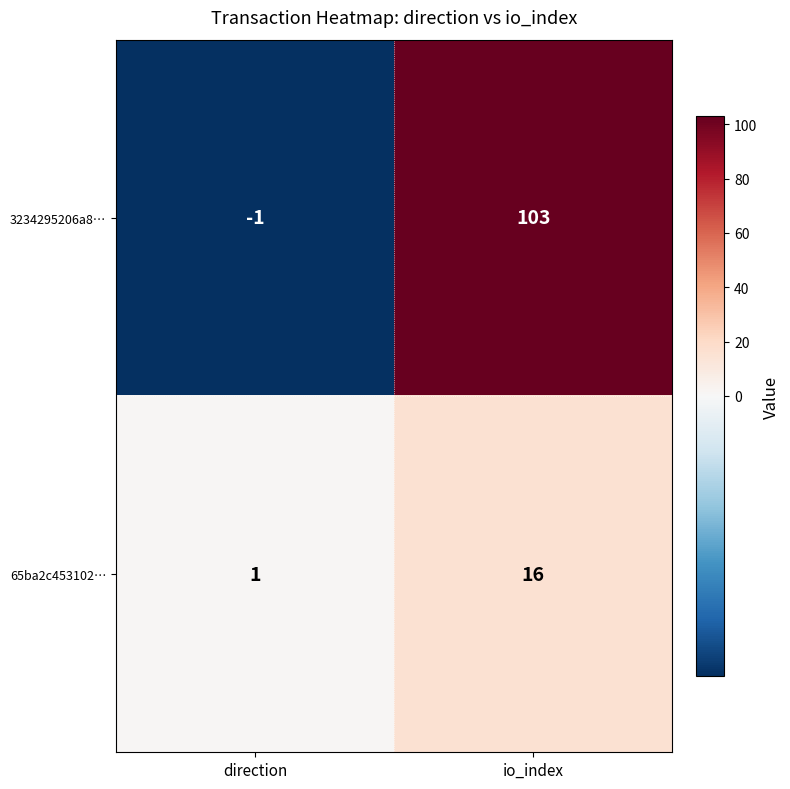

Which series has the largest range (max minus min)?

3234295206a8…